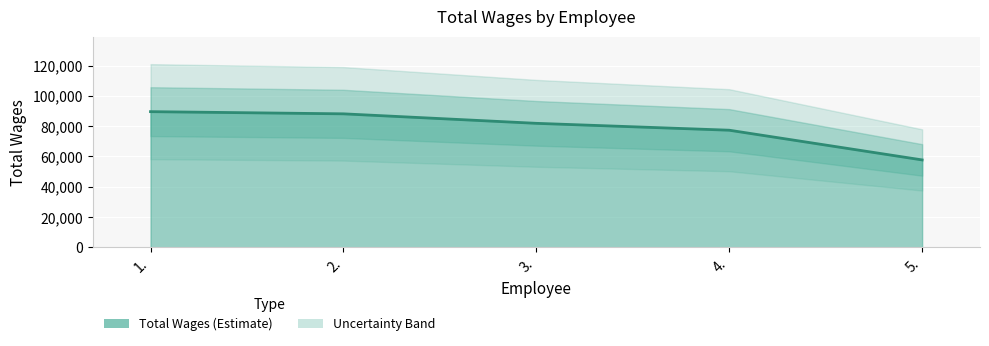

List the labels in order of value, smallest first.

5., 4., 3., 2., 1.